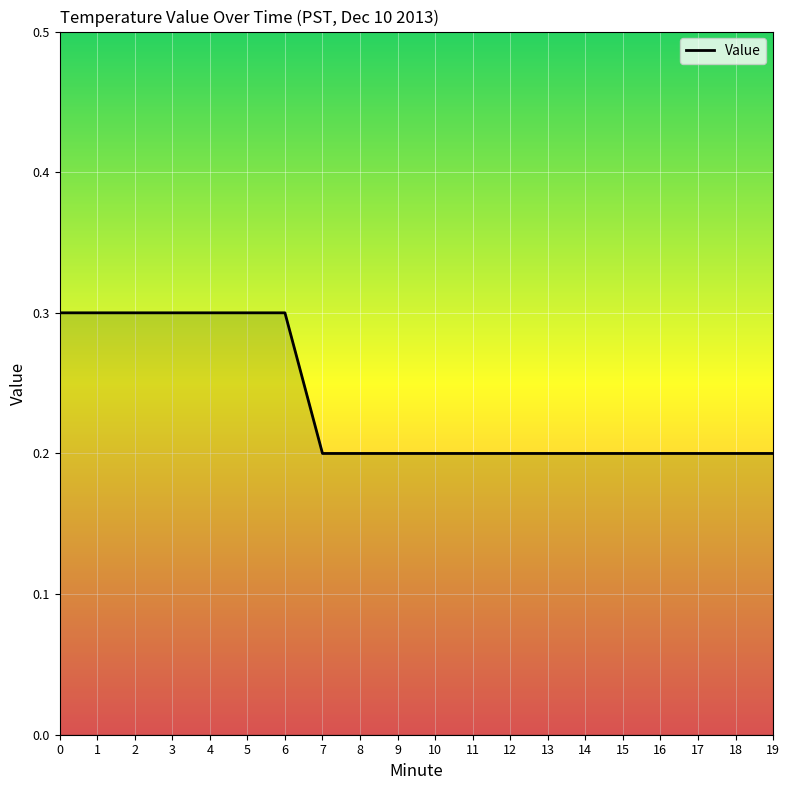

True or false: the data shows 0.3 at 1.

True